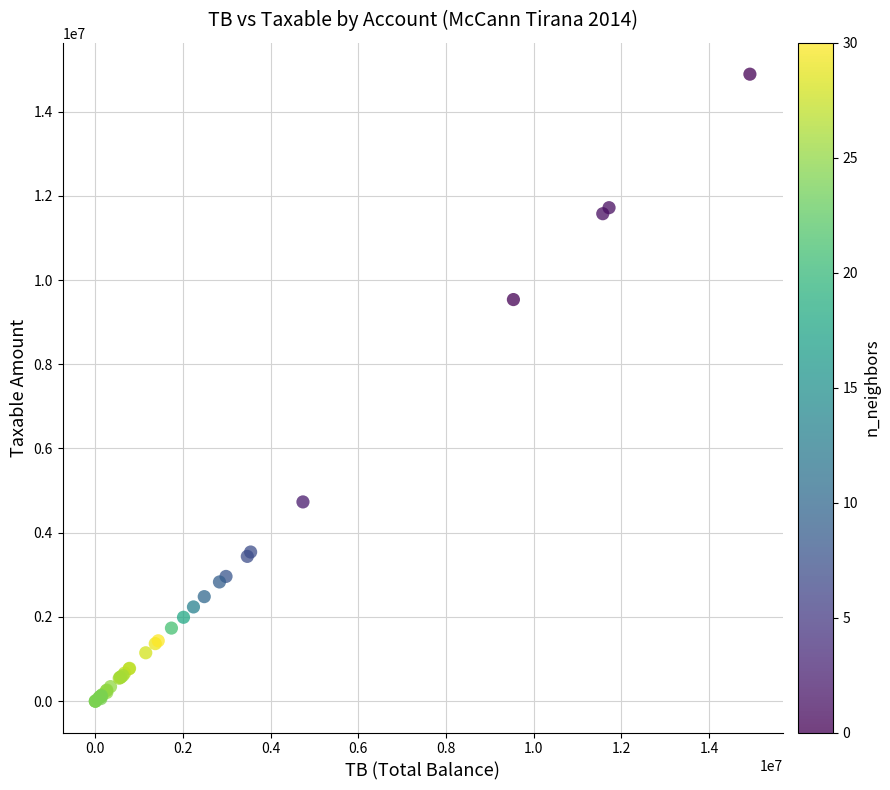

What Y value in the scatter plot is closest to 7443929?

9536057.6